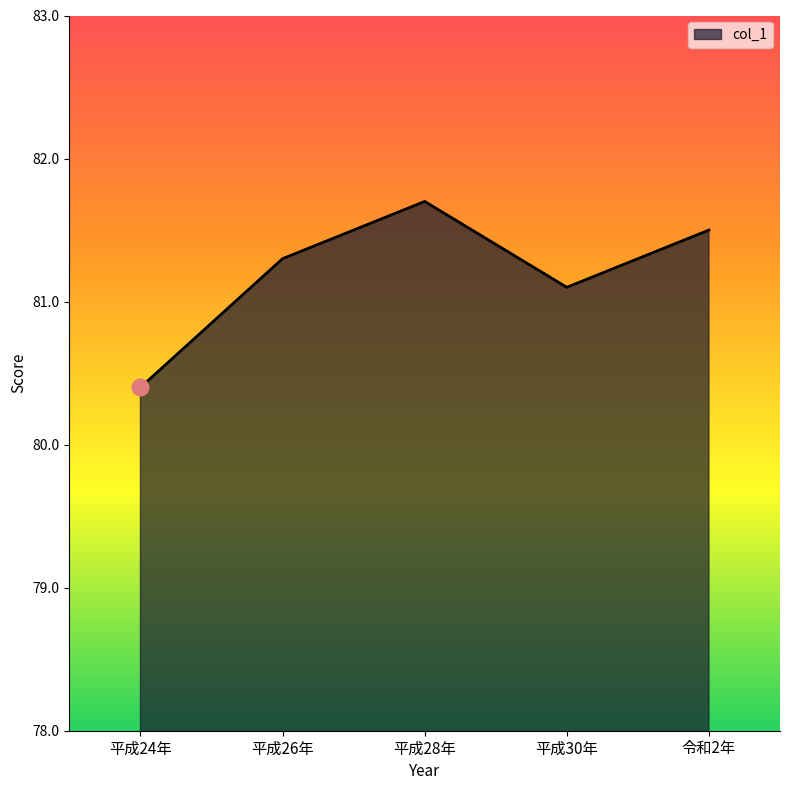

How many lines are shown in the chart?

1